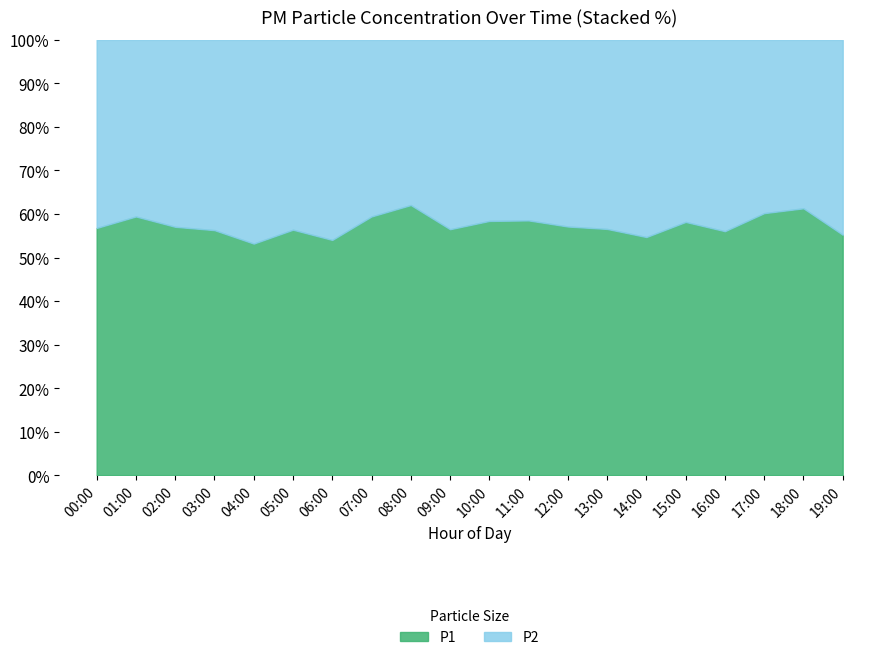

At which label does P1 reach its peak?

17:00